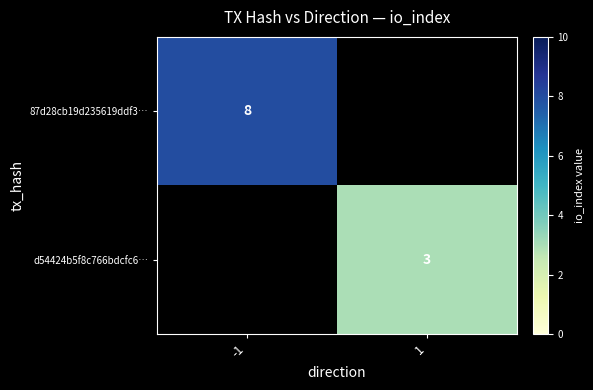

The d54424b5f8c766bdcfc6… series shows 3 at 1. True or false?

True